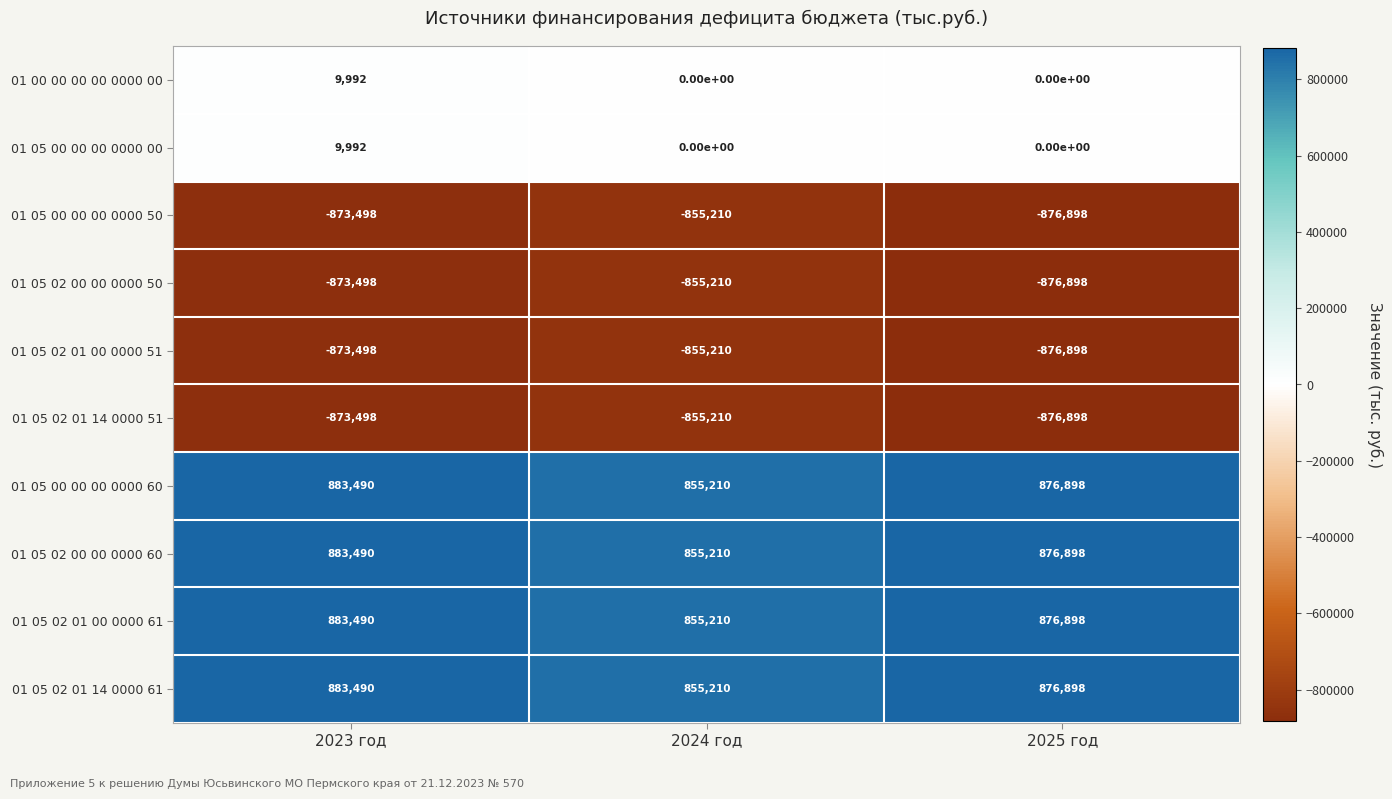

What is the minimum value shown in the chart?

-876898